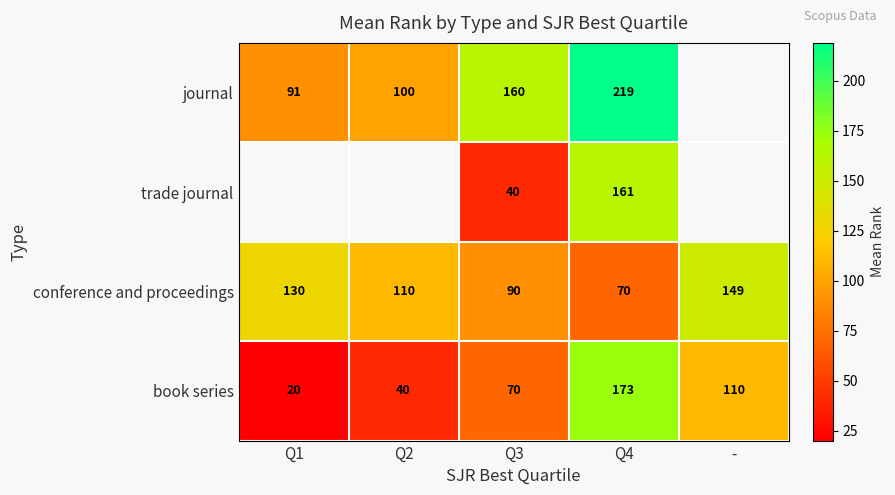

At which label is book series closest to 96?

-